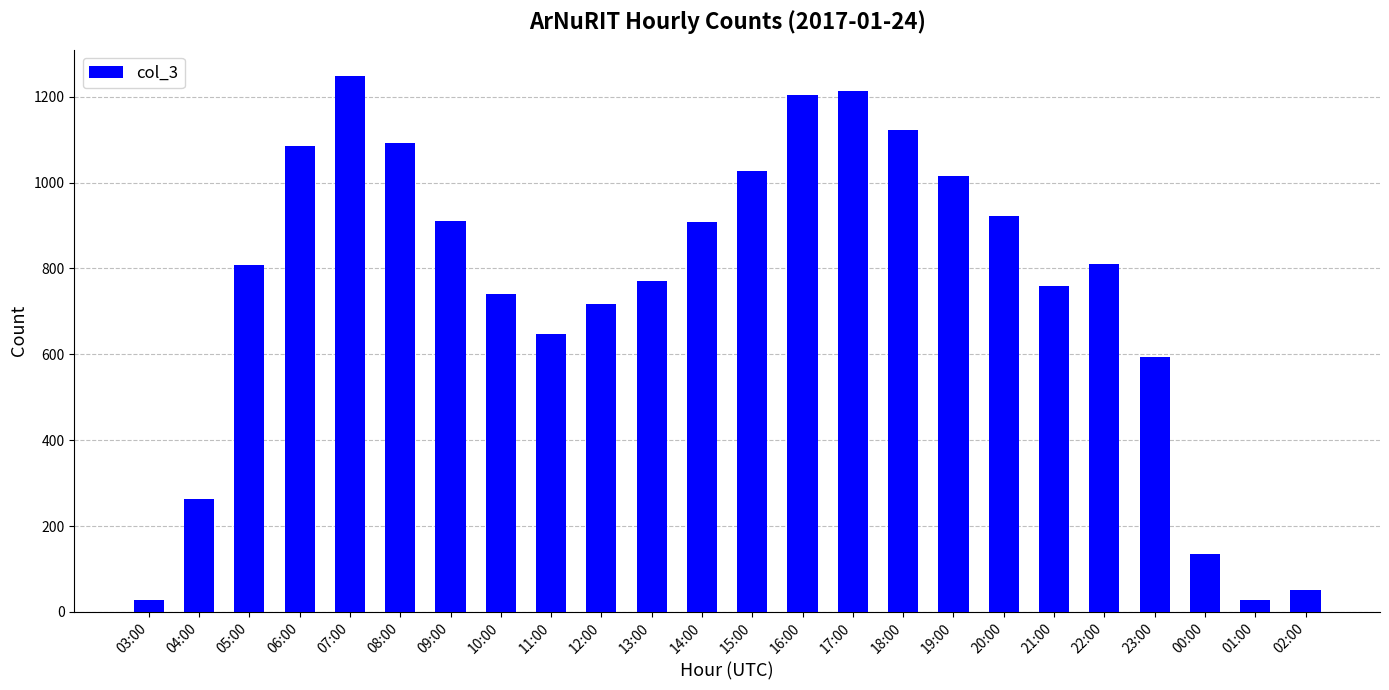

What is the difference between the values at 12:00 and 23:00?

123